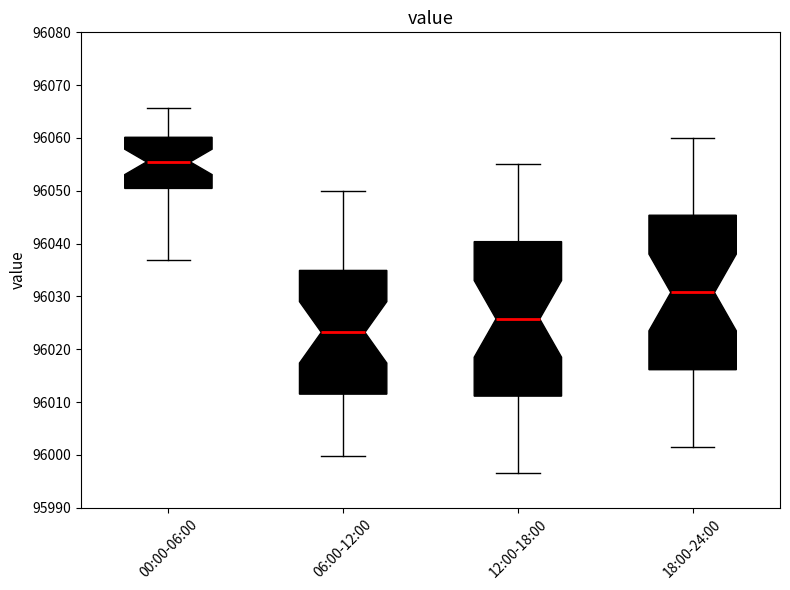

Which box's median line is the lowest?

06:00-12:00